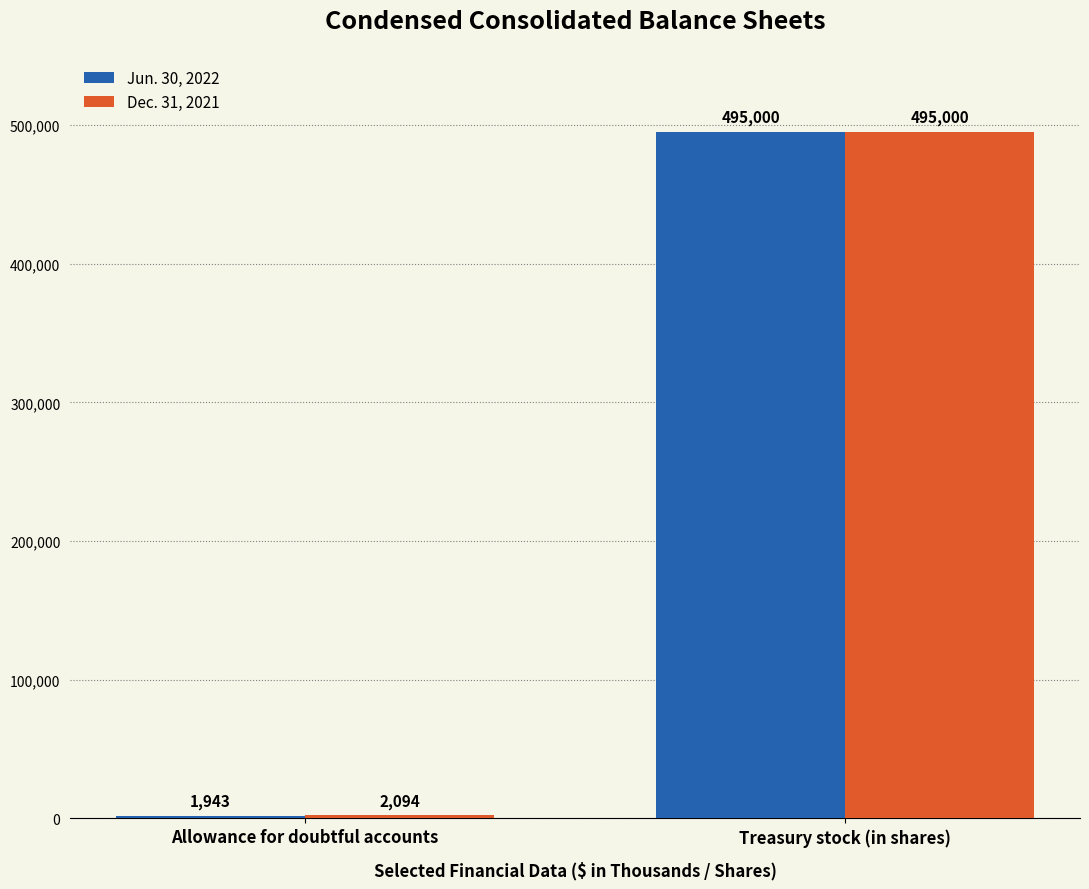

What is the label of the 1st bar from the right?

Treasury stock (in shares)